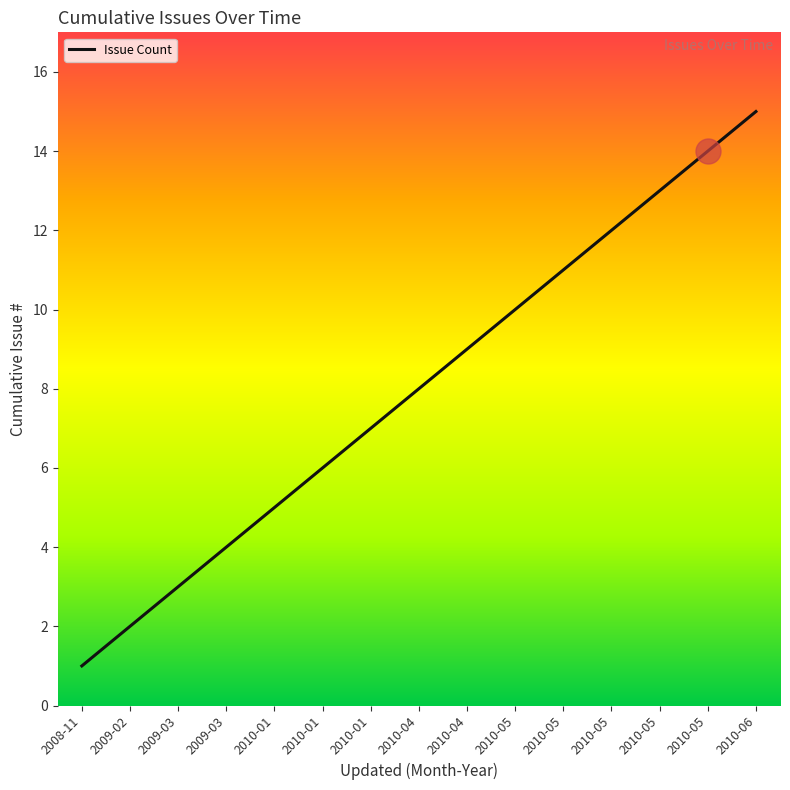

List the labels in order of value, smallest first.

2008-11, 2009-02, 2009-03, 2009-03, 2010-01, 2010-01, 2010-01, 2010-04, 2010-04, 2010-05, 2010-05, 2010-05, 2010-05, 2010-05, 2010-06